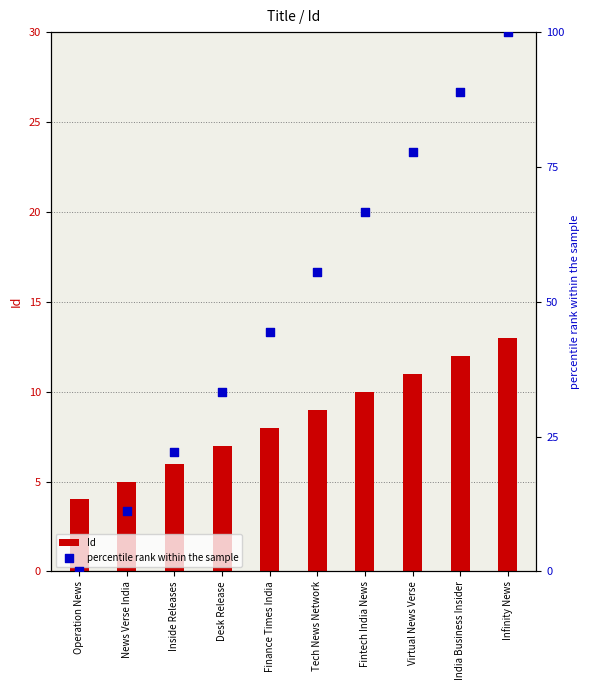

At which category is the sum across all series the highest?

Infinity News